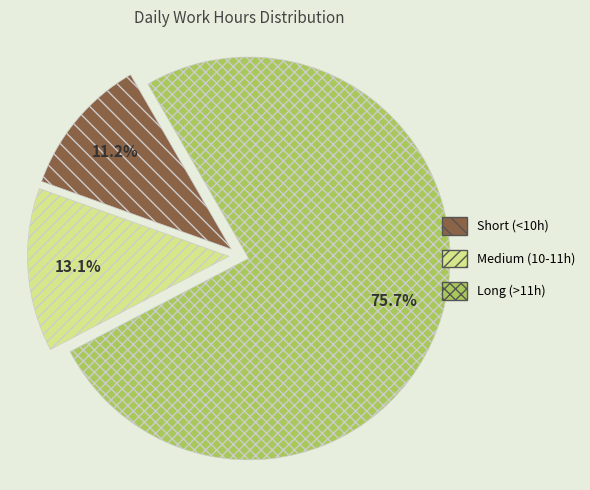

What is the ratio of the value at Short (<10h) to the value at Medium (10-11h)?

0.9